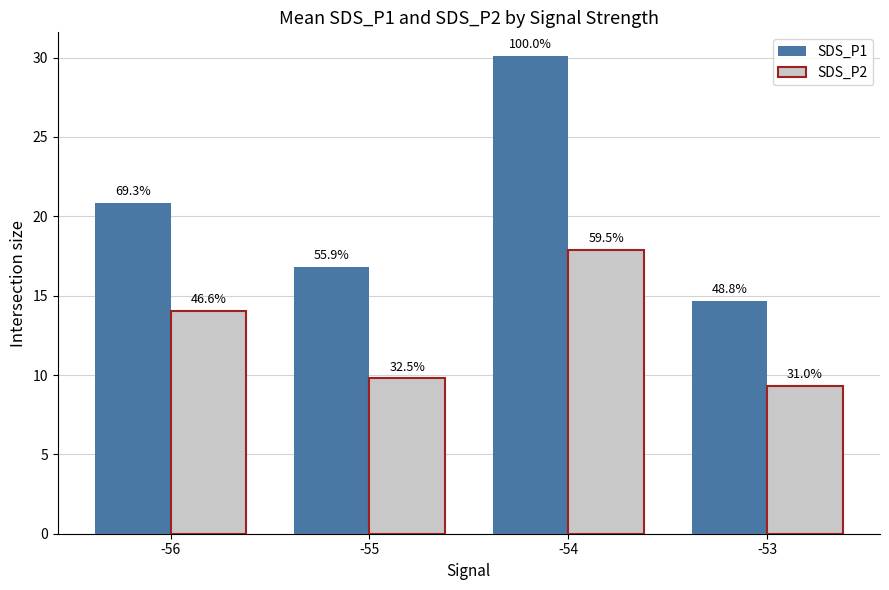

What is the highest value of the SDS_P1 series?

30.1